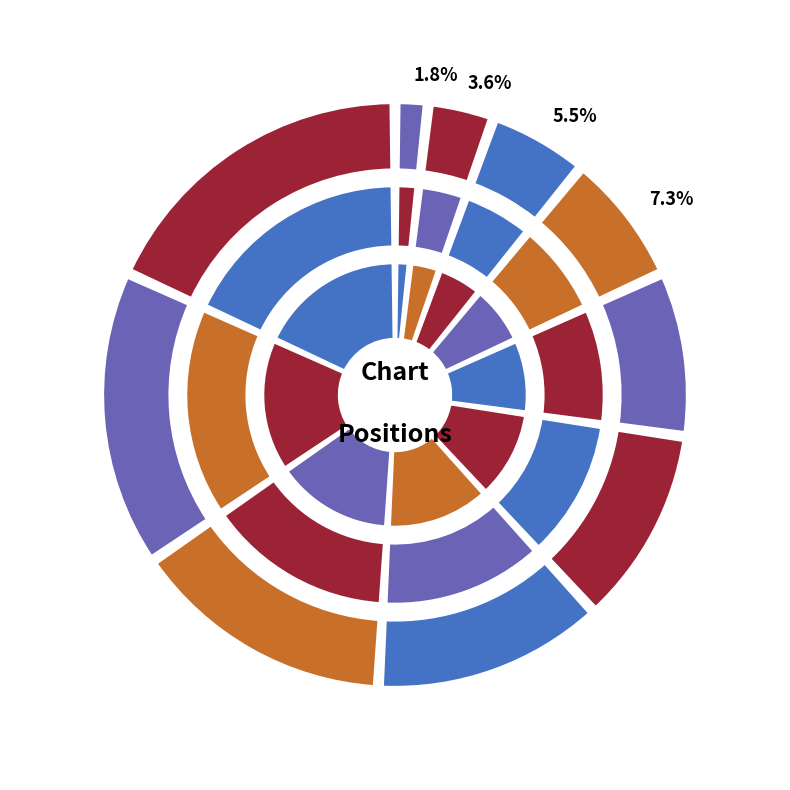

Rank the categories by value from lowest to highest.

Akon, Rob Thomas, Gwen Stefani, Alicia Keys, Amerie, Mariah Carey, Destiny's Child, Anna Nalick, 3 Doors Down, Backstreet Boys